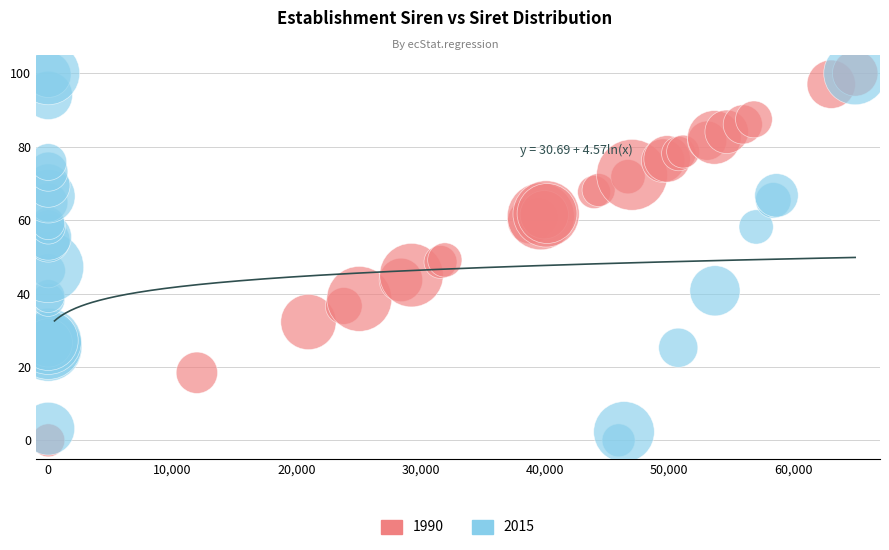

What are all the series names shown in the legend?

1990, 2015